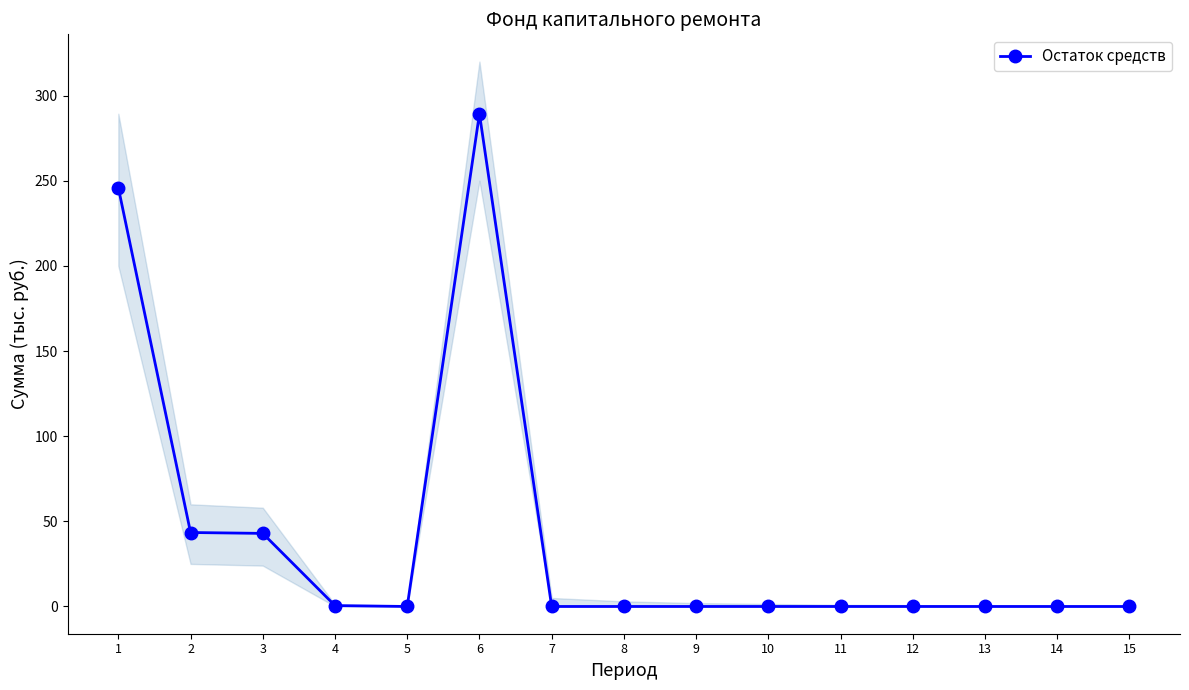

How many lines are shown in the chart?

1